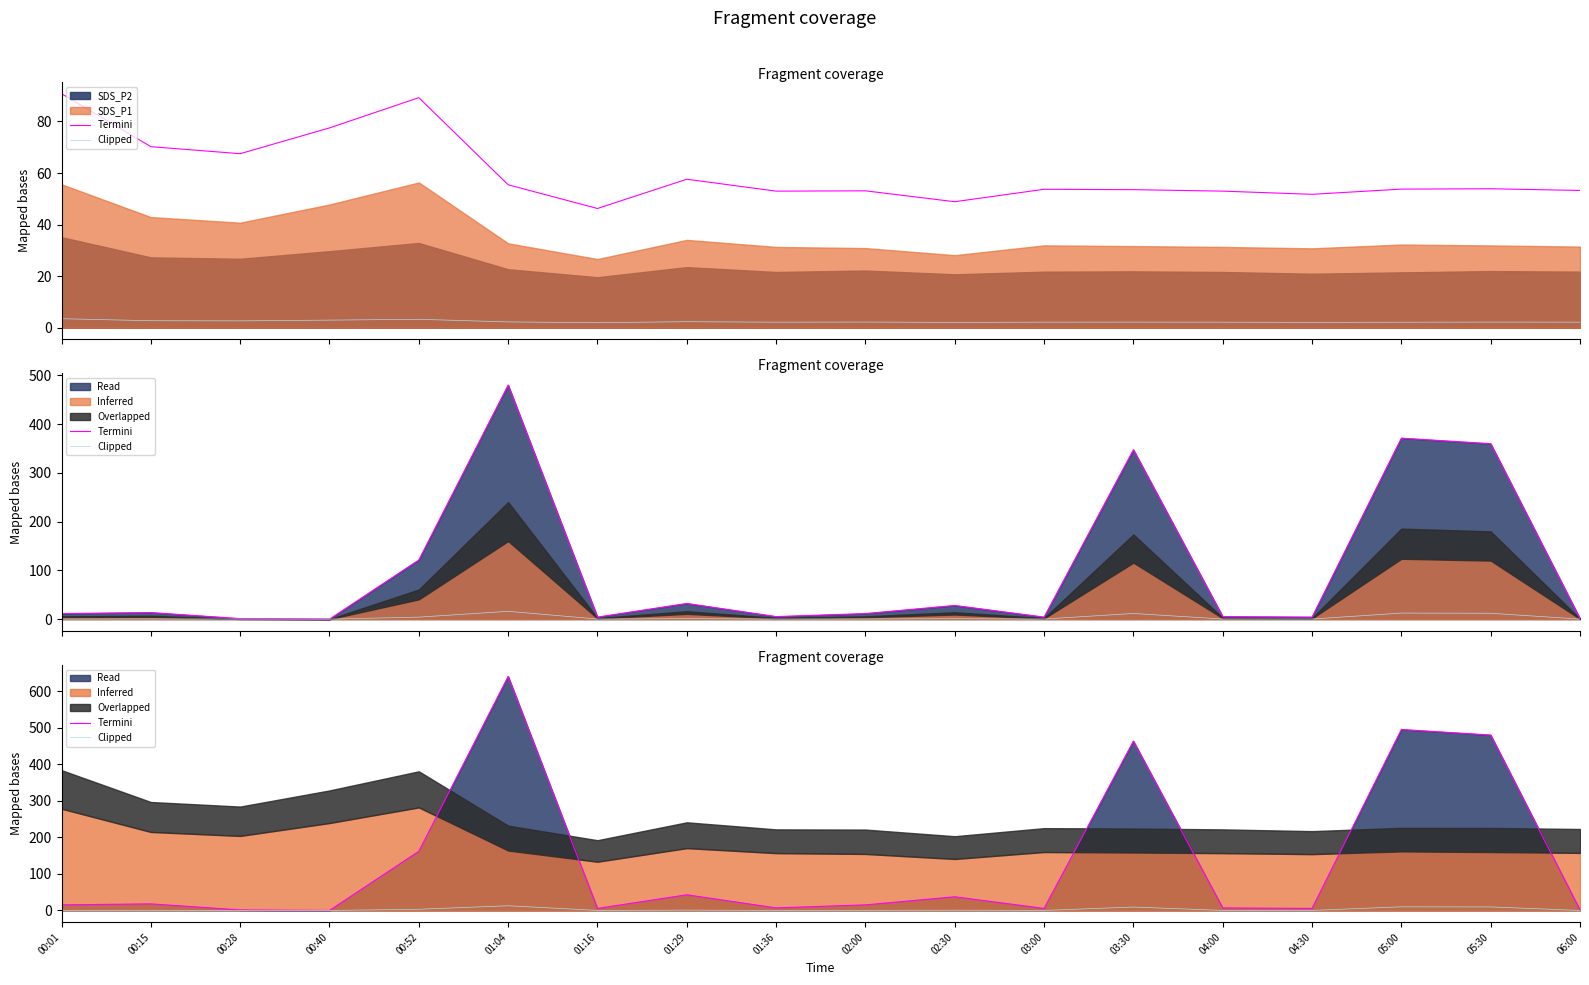

Which series has the widest spread of values?

Termini